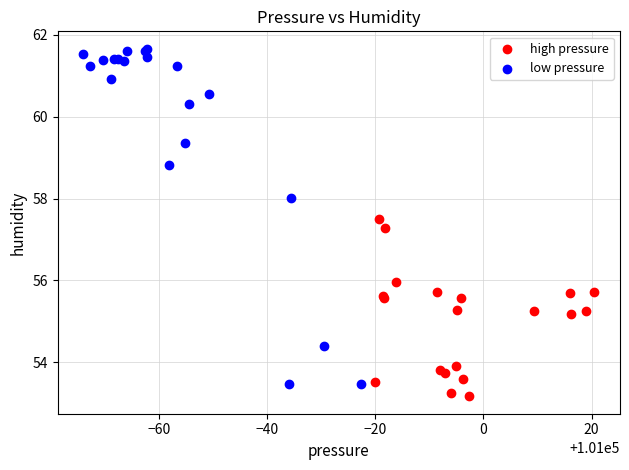

What are all the series names shown in the legend?

high pressure, low pressure